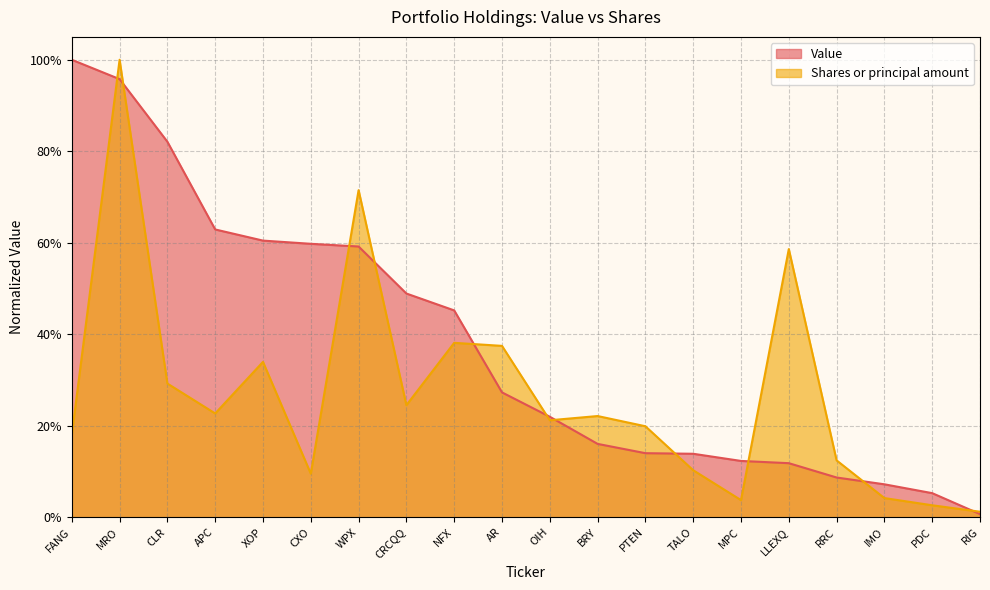

True or false: Shares or principal amount has more than 2 points higher than both neighbors.

True